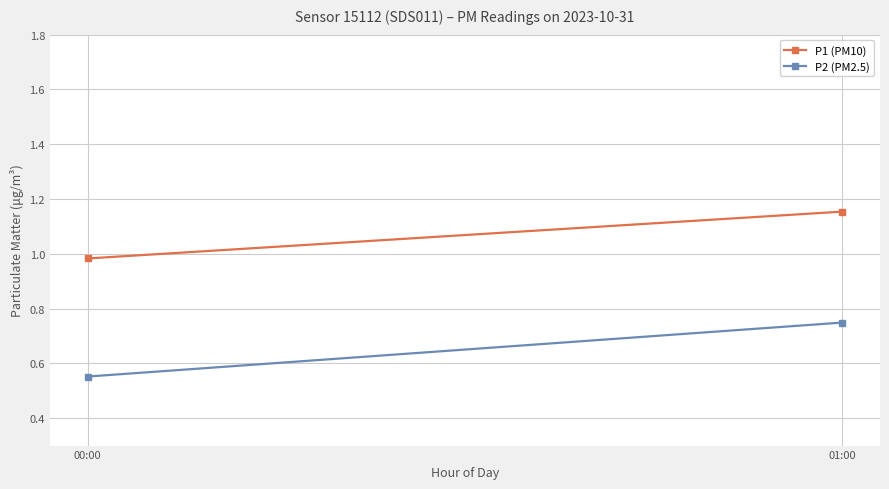

Reading left to right, list all the values displayed in this chart.

P1 (PM10): 1.0	1.2
P2 (PM2.5): 0.6	0.7